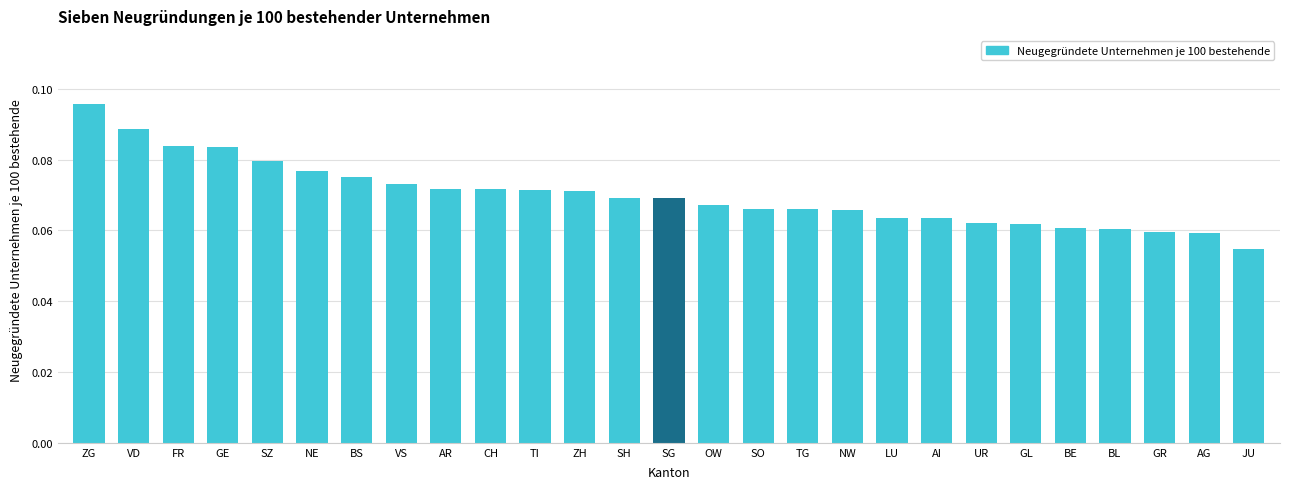

The chart shows a value of 0.0 at ZH. True or false?

False